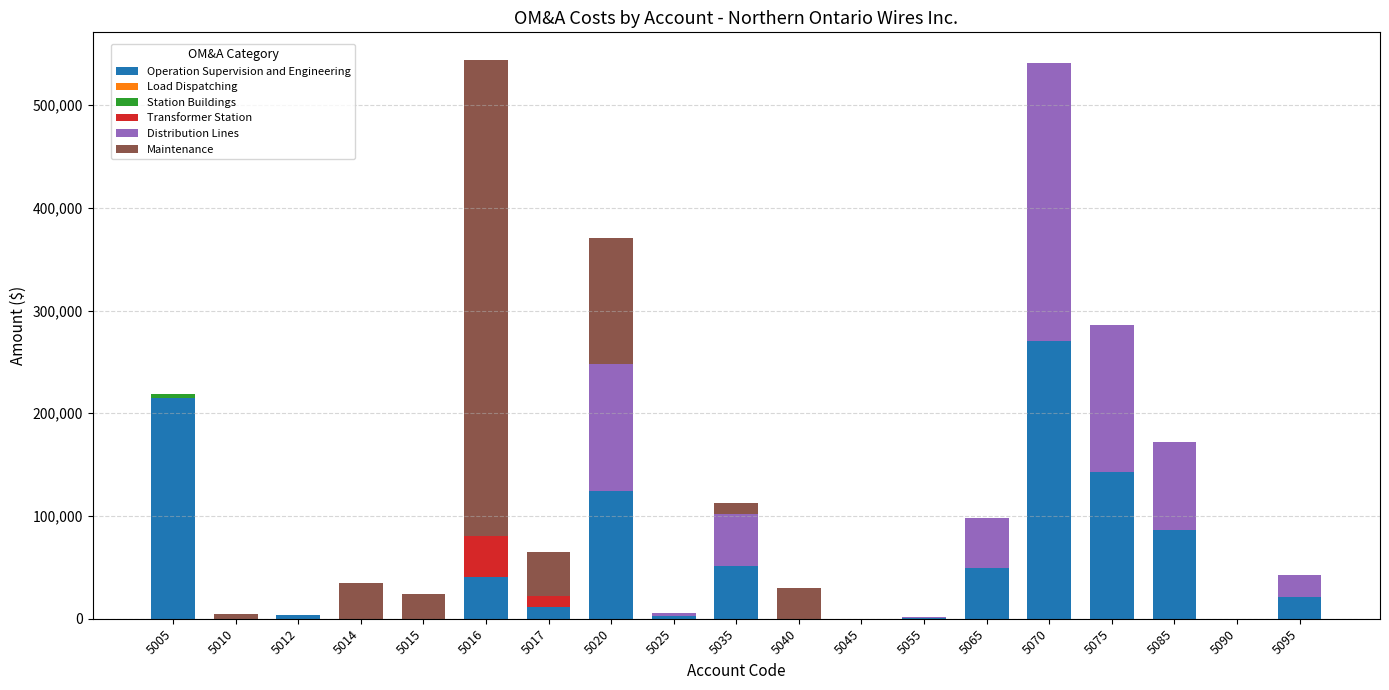

What is the total value across all series at 5020?

370649.8